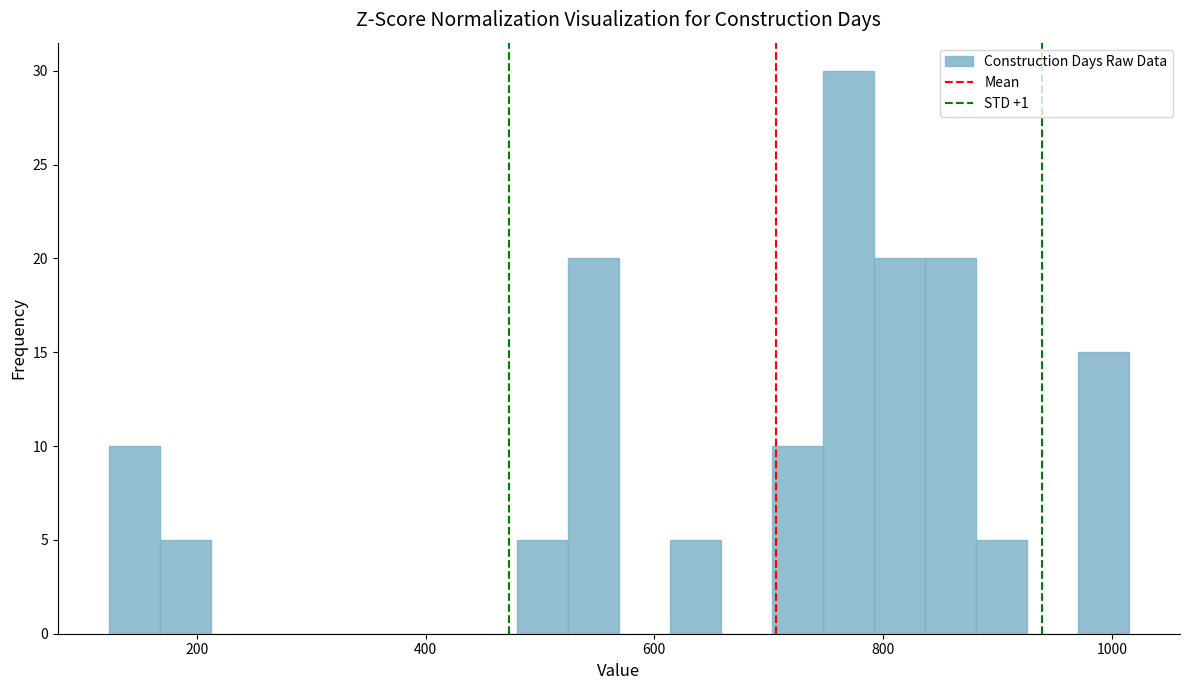

Read against the x-axis, roughly where is the centre of the tallest bar?

760